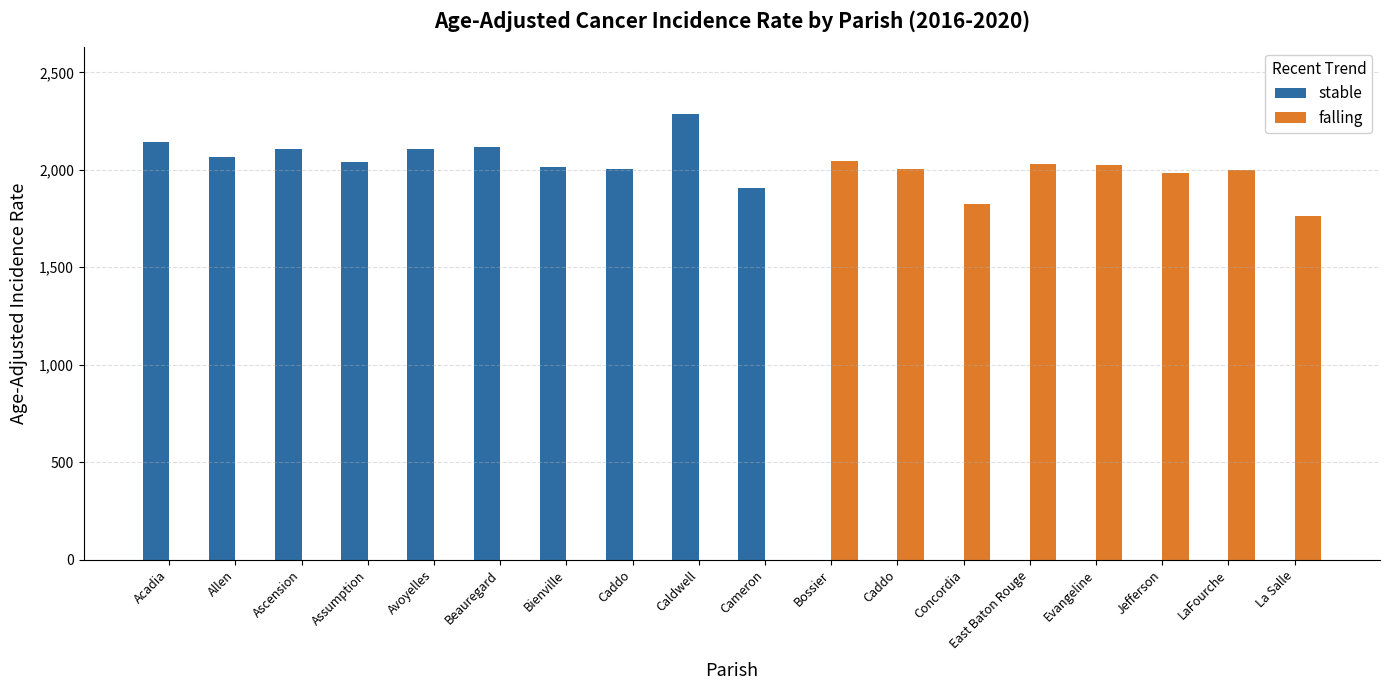

What is the total value across all series at Cameron?

1908.6